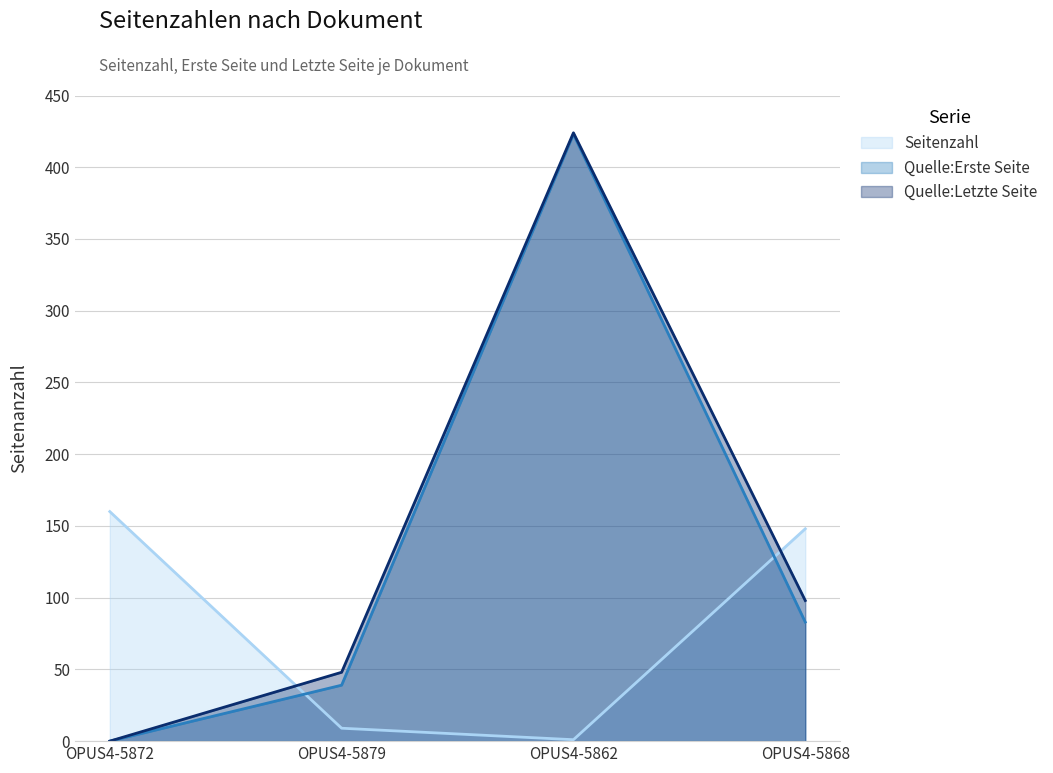

Which category has the lowest value in the Quelle:Erste Seite series?

OPUS4-5872